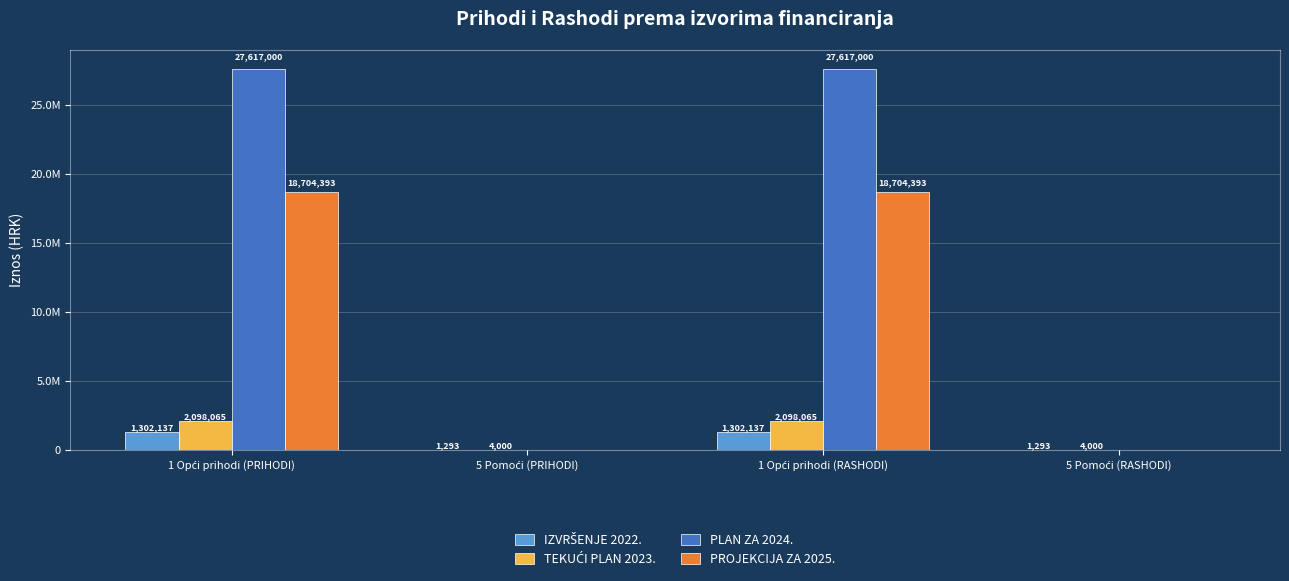

Count the PROJEKCIJA ZA 2025. values in the range 0 to 18704393.

4